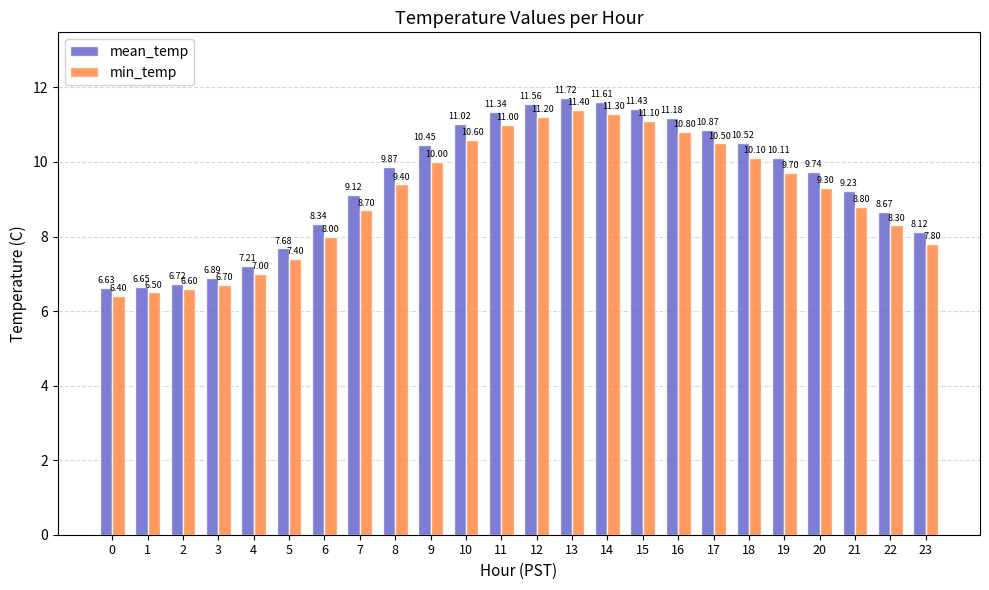

Which series has the largest total across all categories?

mean_temp